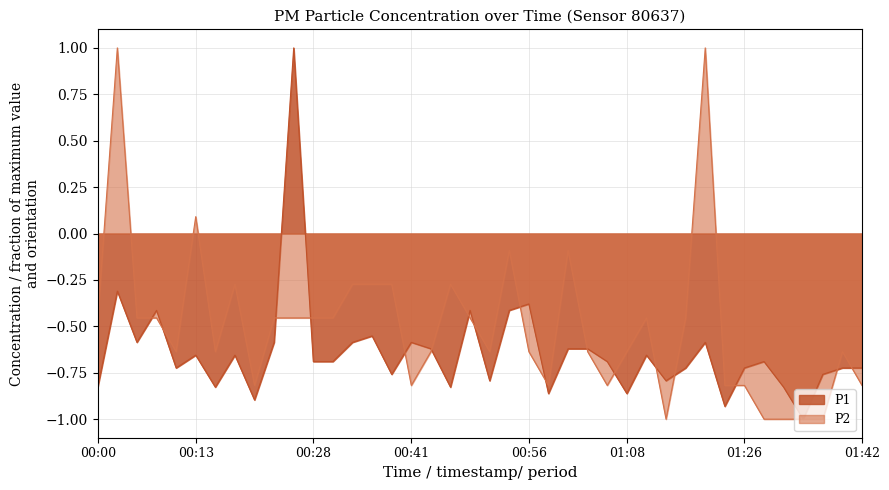

What is the smallest value displayed?

-1.0